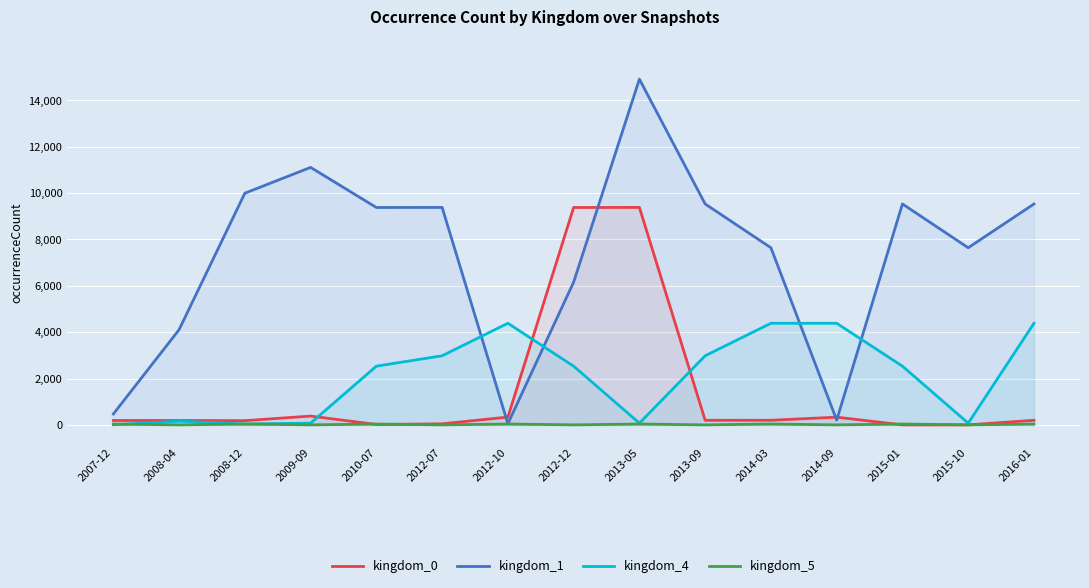

What is the sum of all kingdom_4 values?

31562